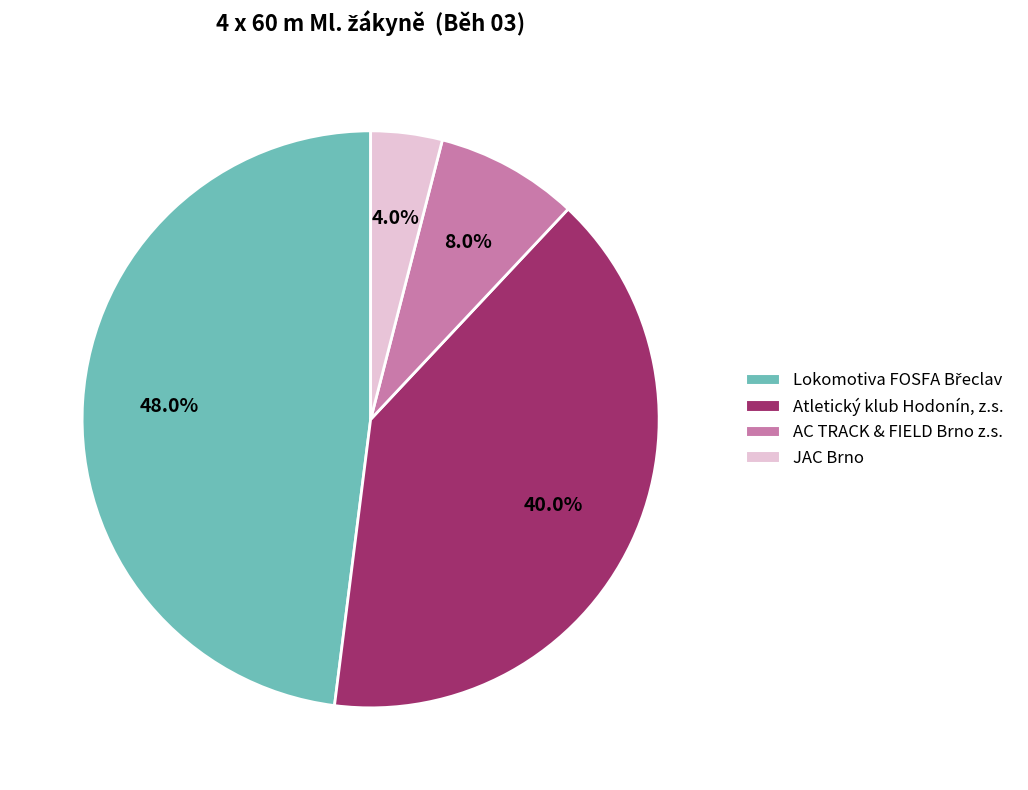

Between JAC Brno and AC TRACK & FIELD Brno z.s., which is larger?

AC TRACK & FIELD Brno z.s.